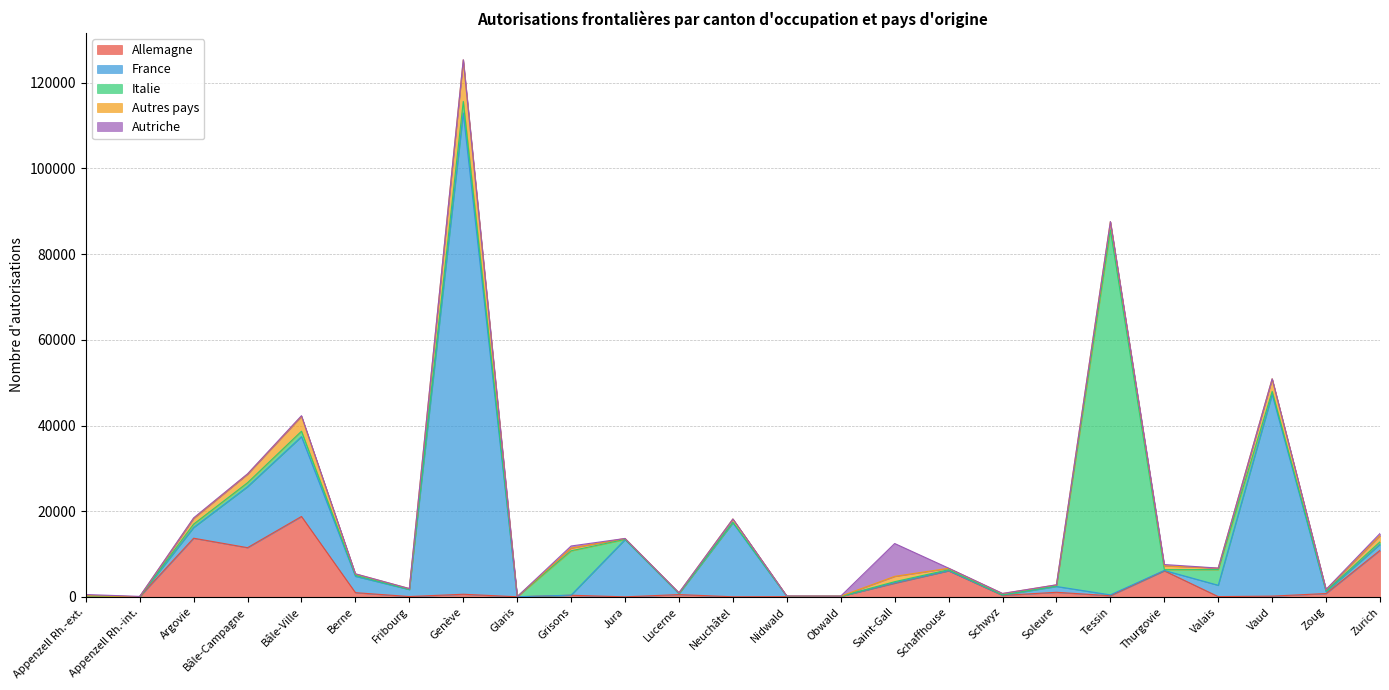

Reading left to right, what are all the values shown in this chart?

Allemagne: 192	51	13701	11495	18774	994	87	623	34	390	17	548	32	70	128	3195	6087	351	1081	275	6088	74	184	790	10870
France: 16	2	2500	14226	18630	3820	1631	112325	7	23	13362	199	17269	39	9	115	41	68	1355	204	87	2643	47074	403	1395
Italie: 10	1	786	931	1267	227	64	2693	3	10353	43	84	109	55	26	245	216	89	116	85166	188	3658	702	178	581
Autres pays: 49	9	1325	1994	3474	317	161	9661	13	635	218	119	783	35	18	1242	333	260	252	1936	890	344	2935	330	1467
Autriche: 292	59	140	83	150	41	7	70	8	485	0	34	1	24	9	7667	41	45	21	20	308	9	12	61	501